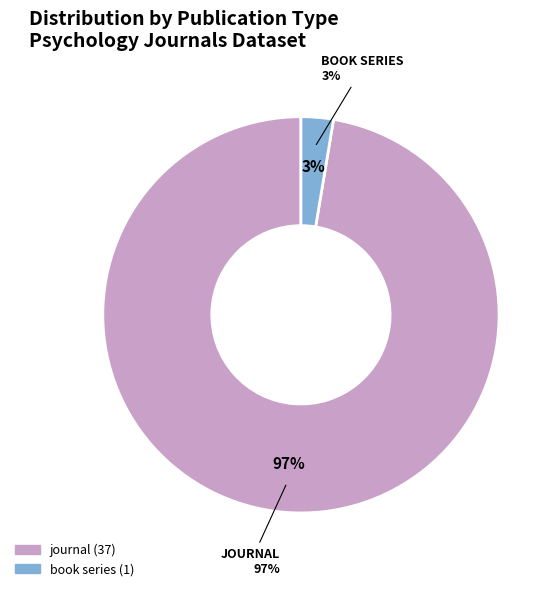

How many segments does this pie chart have?

2